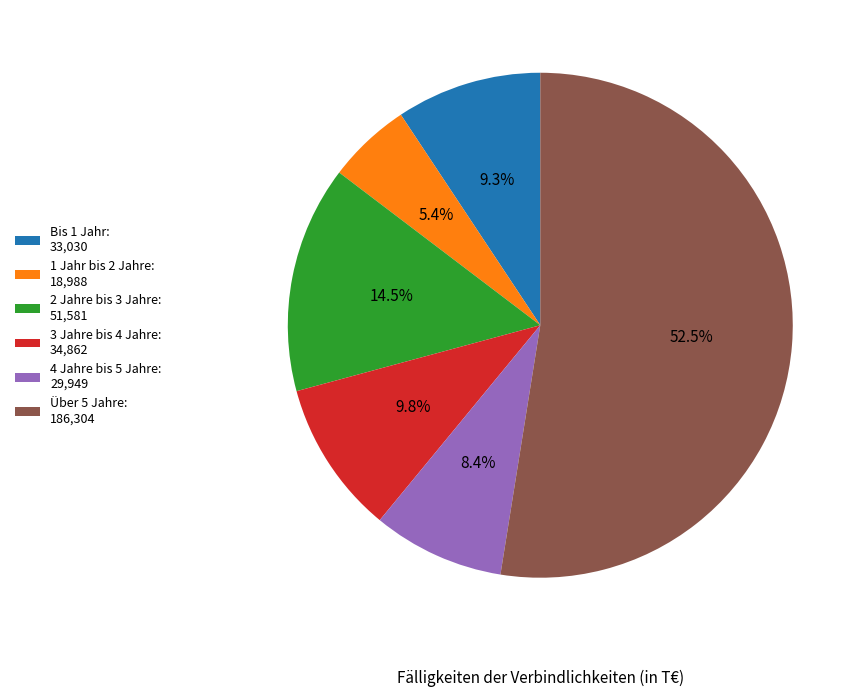

Do Bis 1 Jahr and 2 Jahre bis 3 Jahre together represent more than half of the pie?

No